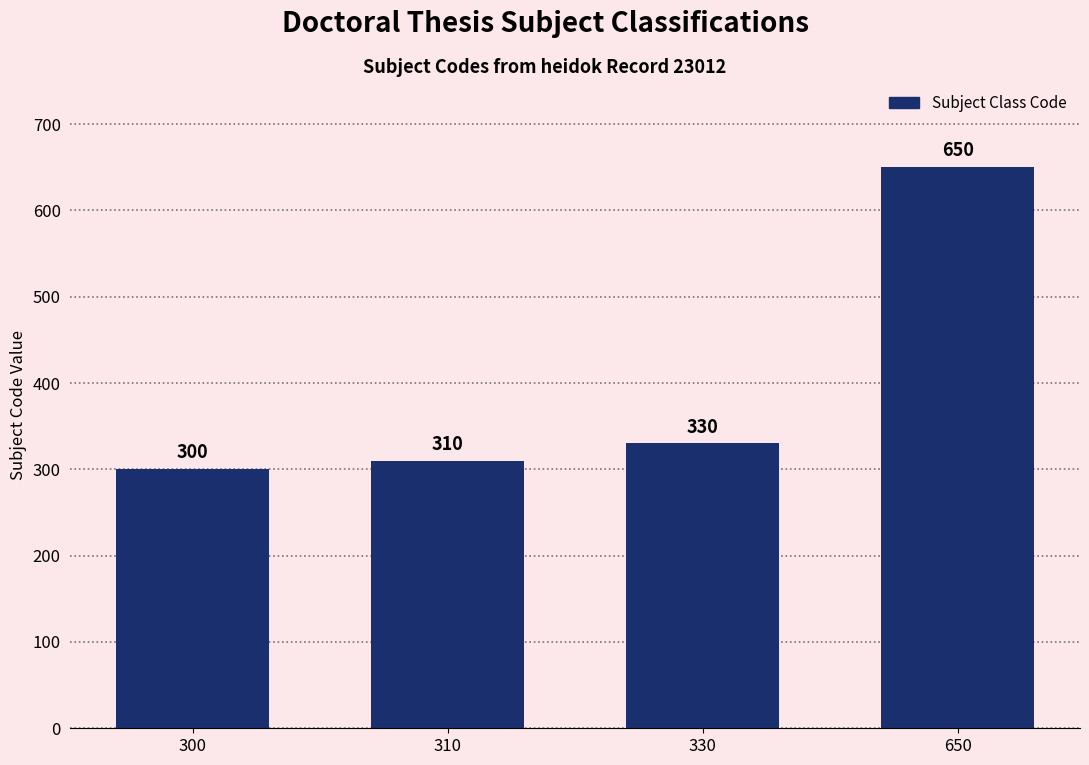

Rank the categories by value from lowest to highest.

300, 310, 330, 650